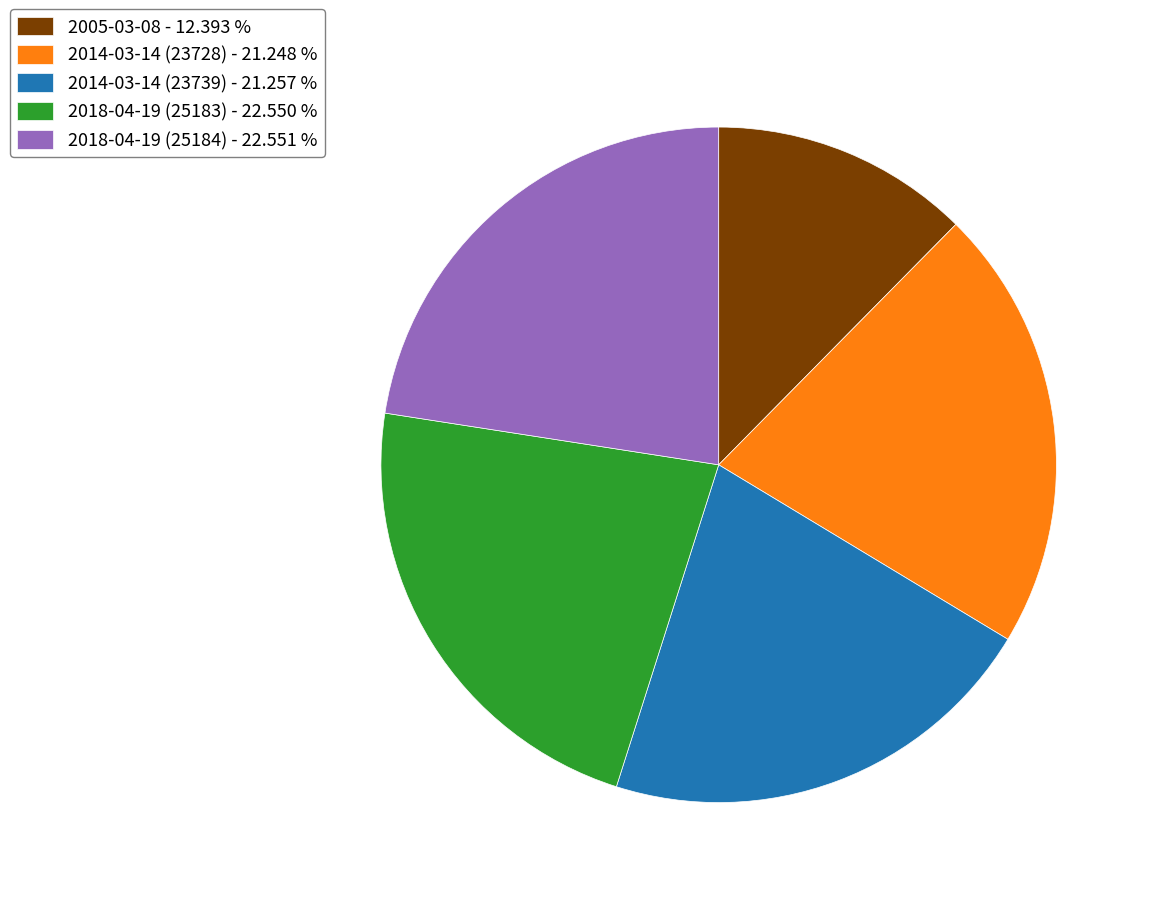

True or false: 2014-03-14 (23739) accounts for 21% of the total.

True